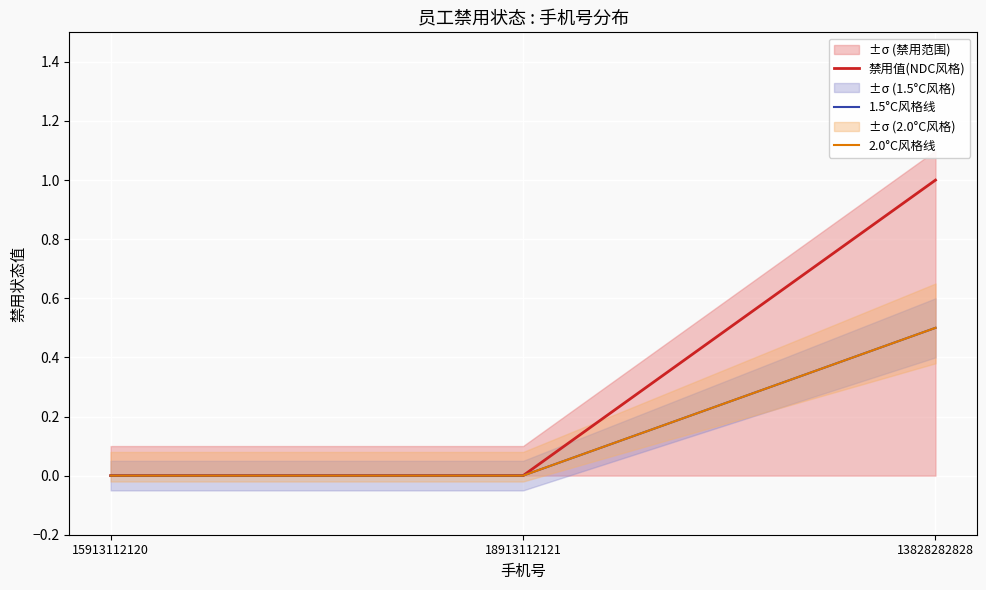

Which category has the highest value across all series?

13828282828